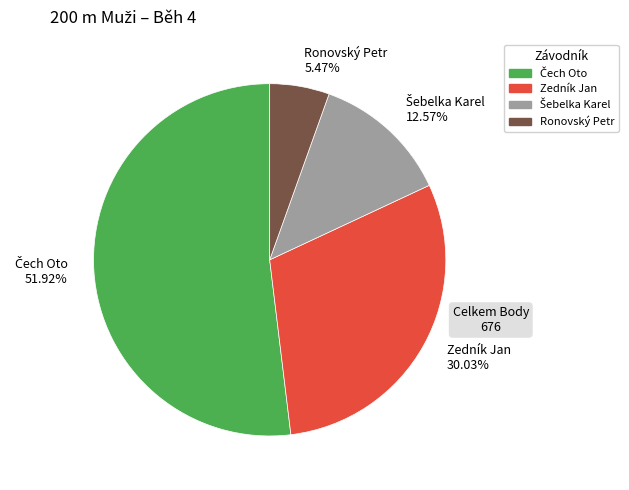

Which category has the smallest portion of the pie?

Ronovský Petr